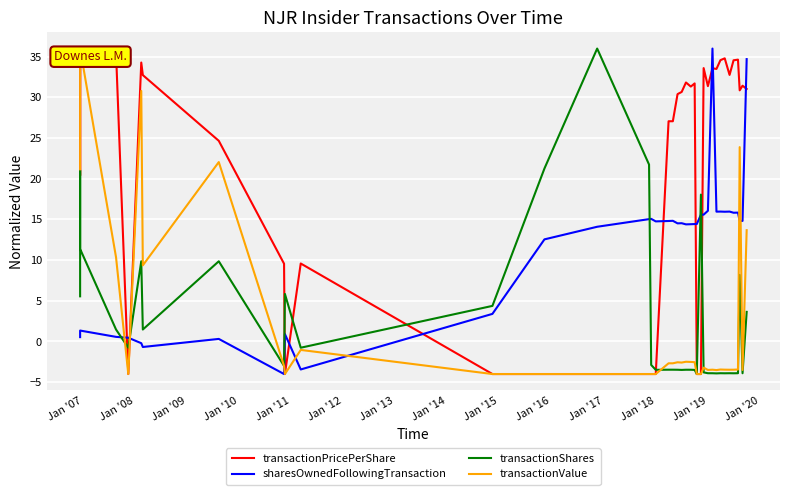

At which category does transactionShares reach its first local peak?

Jan '07